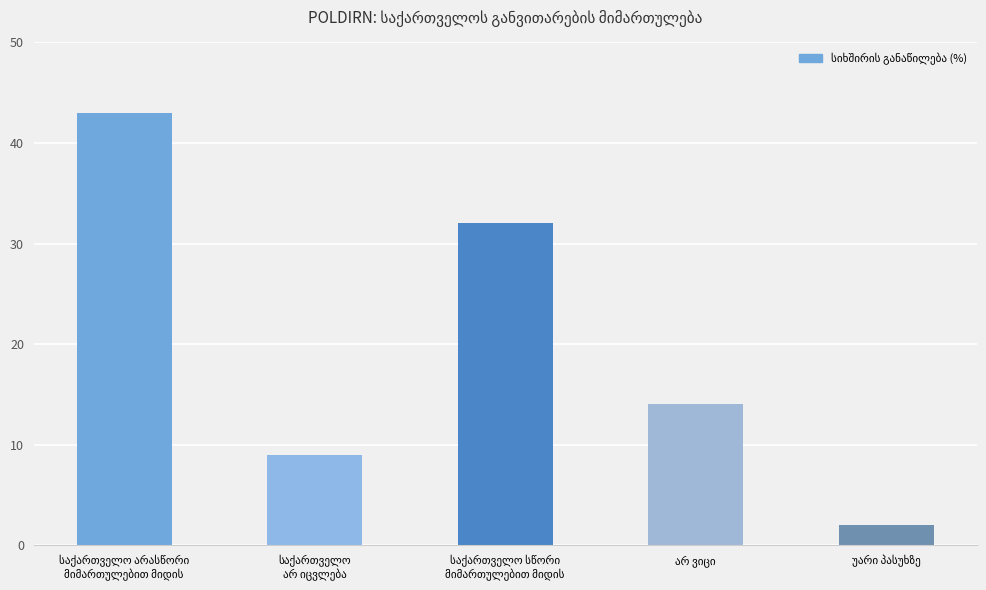

What is the value of the 4th bar from the left?

14